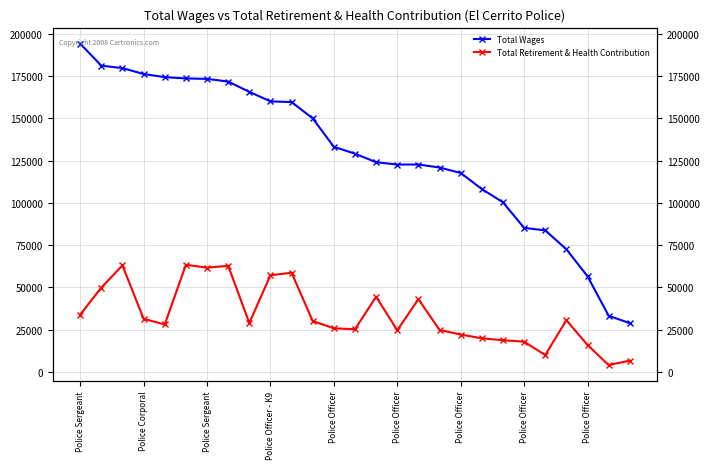

What are all the series names shown in the legend?

Total Wages, Total Retirement & Health Contribution